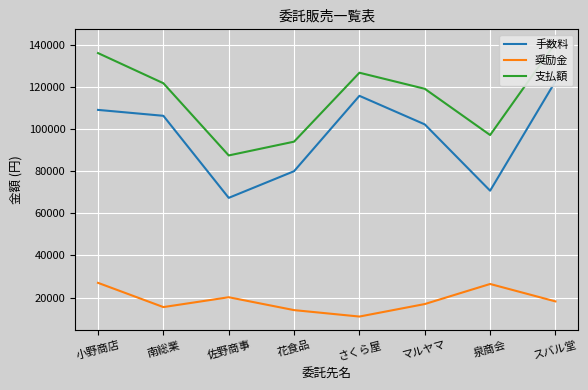

What is the sum of the 手数料 values at スバル堂 and マルヤマ?

225120